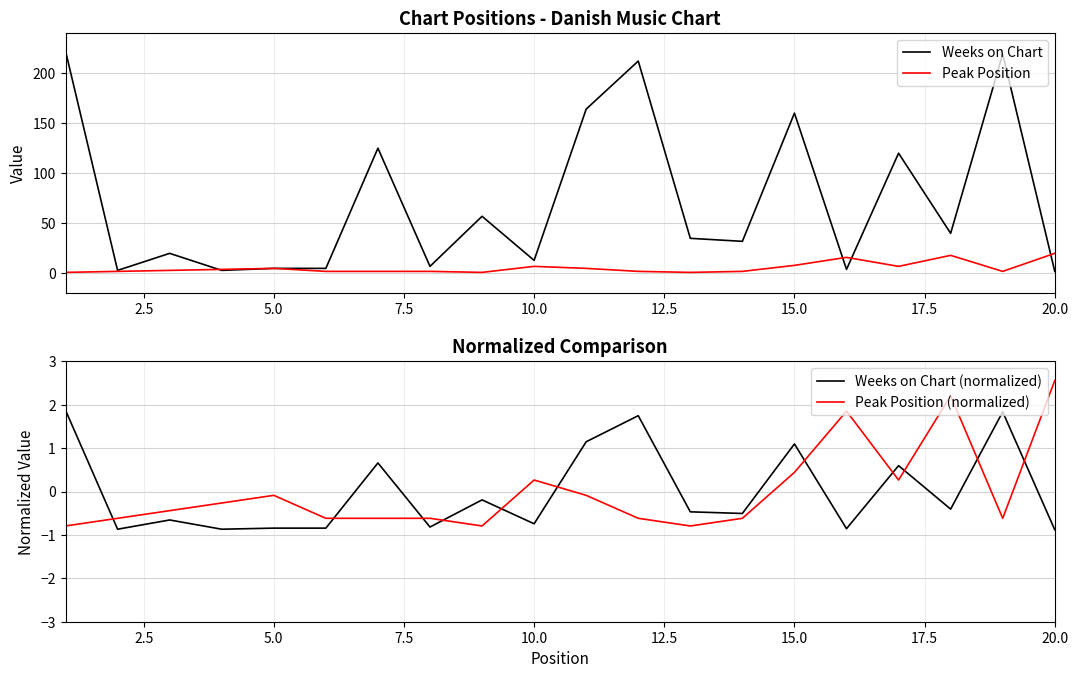

What is the highest value of the Weeks on Chart series?

222